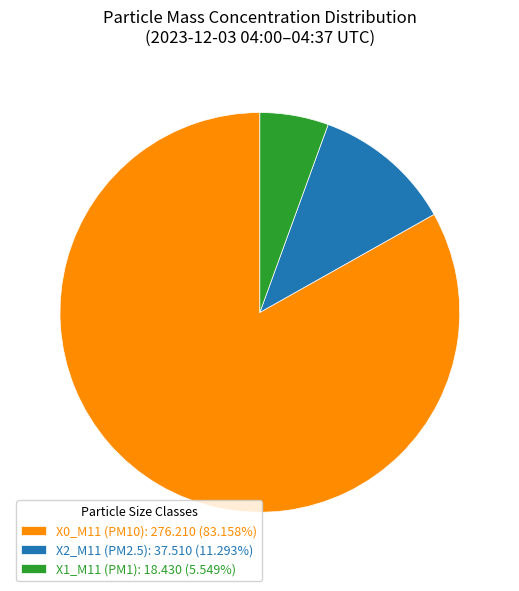

Does X2_M11 (PM2.5): 37.510 (11.293%) account for over 50% of the chart?

No